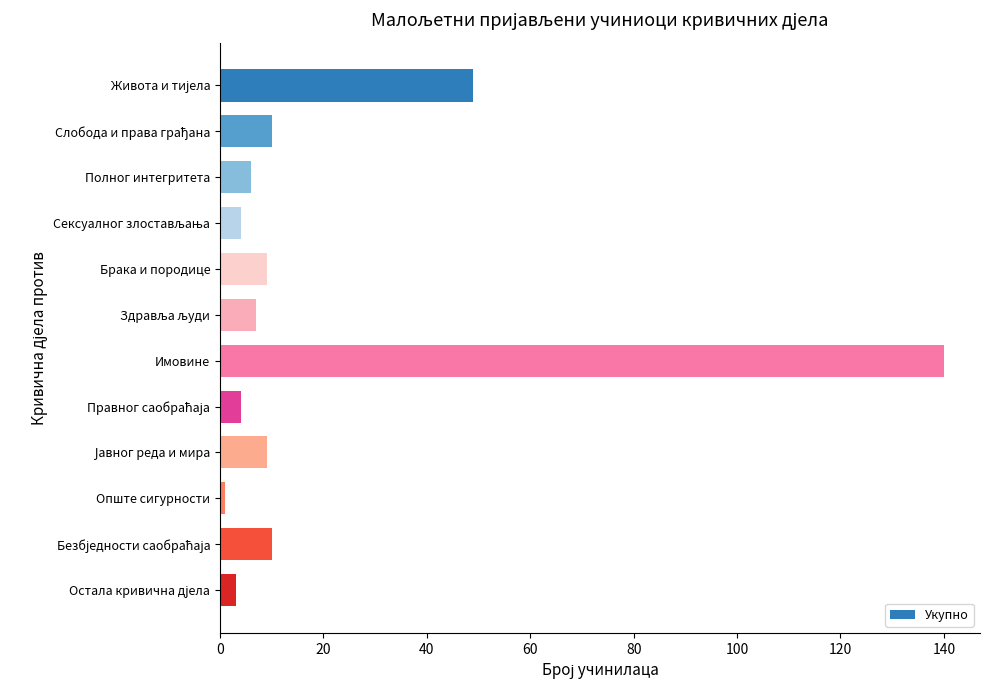

What is the average value?

21